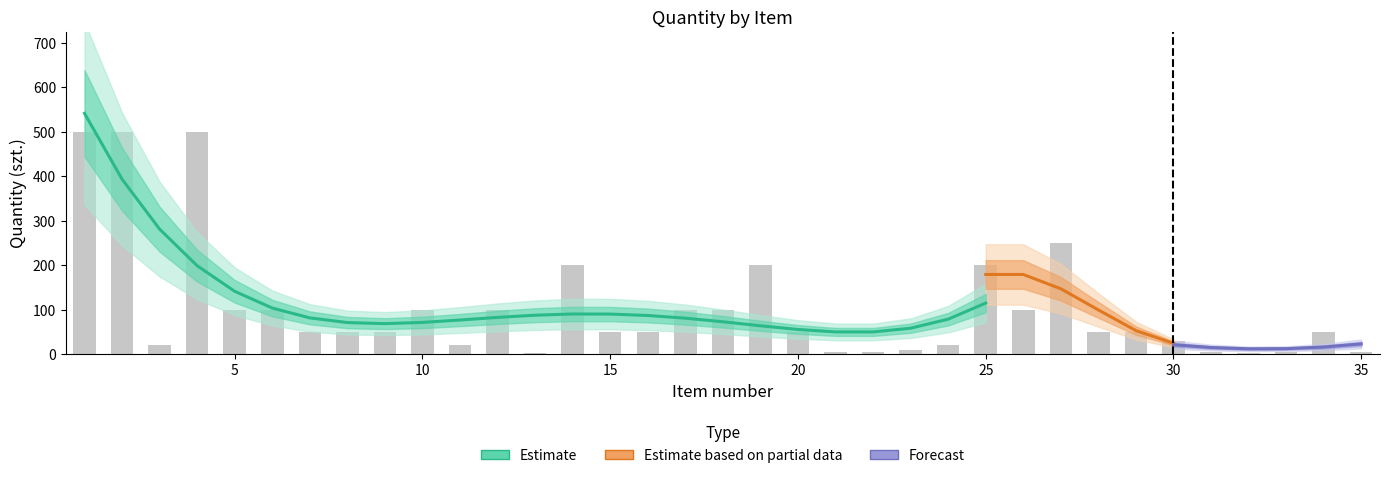

What is the minimum value shown in the chart?

2